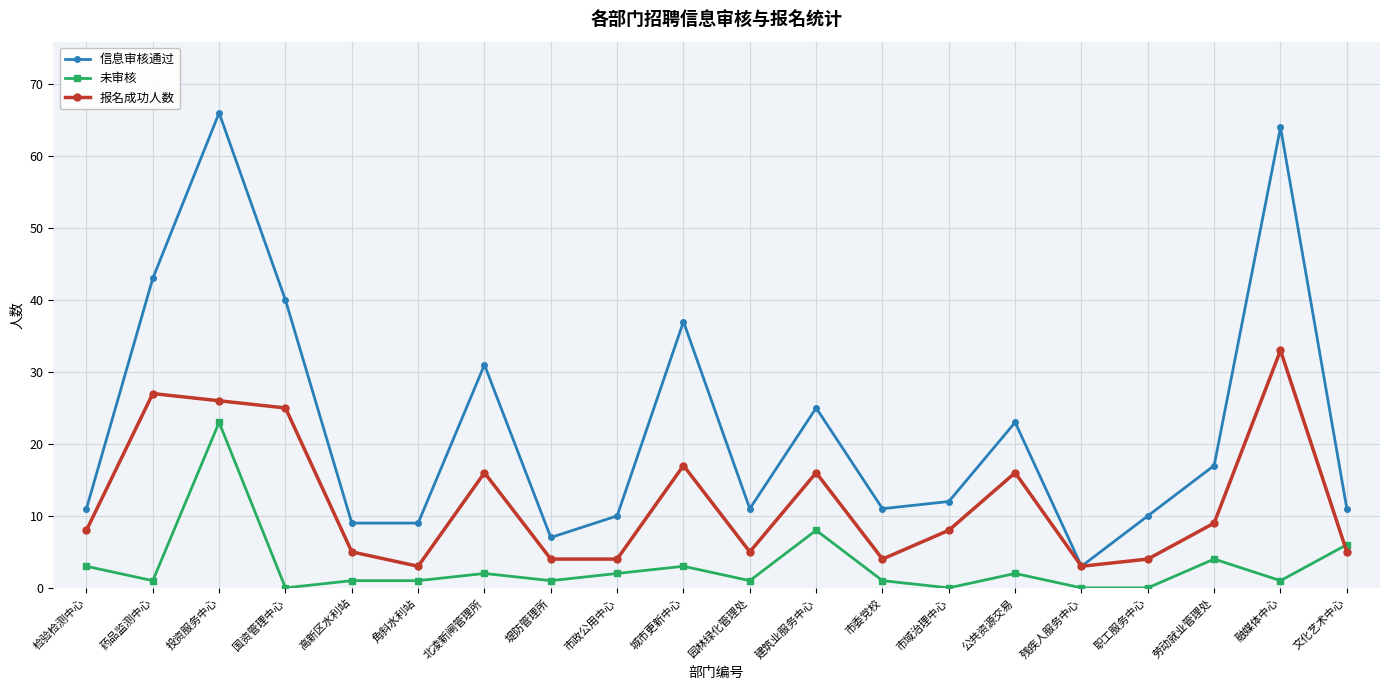

What is the difference between the maximum and minimum values in the 未审核 series?

23